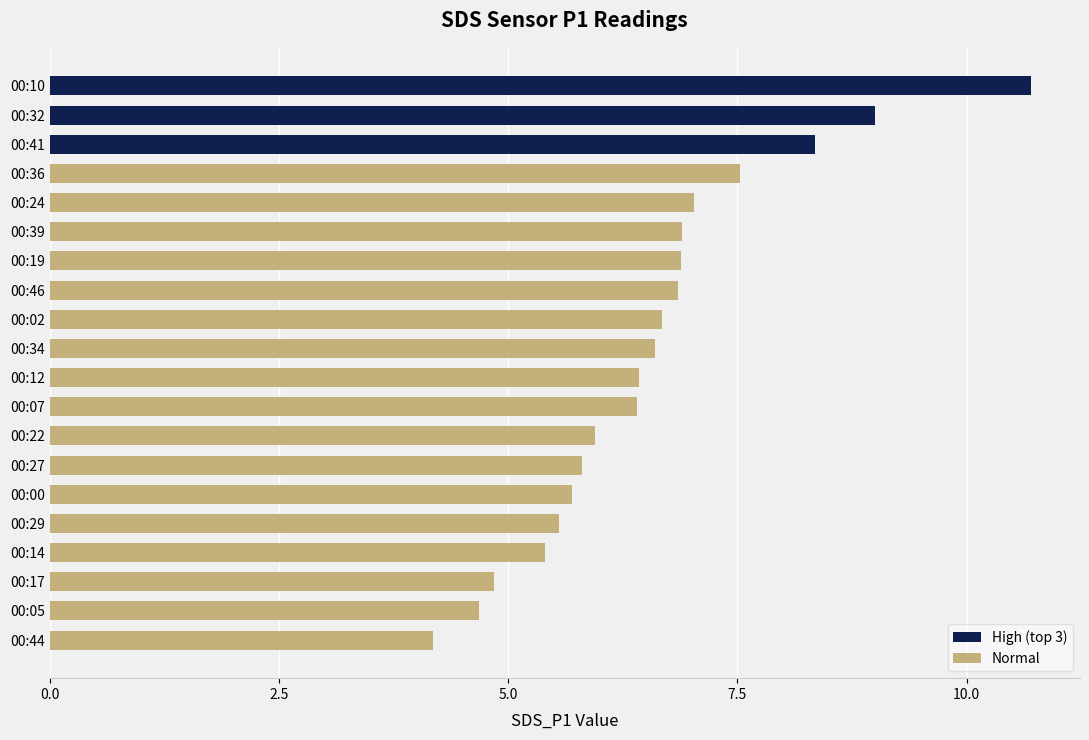

What is the difference between the second highest and second lowest values?

4.3